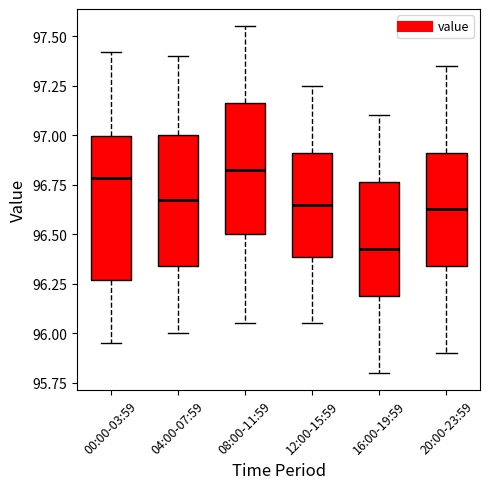

Reading left to right, read every box against the y-axis: the position of its median line, the range the box covers, and the ends of its whiskers. The values are not printed on the chart, so give them approximately, as read against the axis.

00:00-03:59: median 96.80, box 96.25 to 97.00, whiskers 95.95 to 97.40
04:00-07:59: median 96.70, box 96.35 to 97.00, whiskers 96.00 to 97.40
08:00-11:59: median 96.85, box 96.50 to 97.15, whiskers 96.05 to 97.55
12:00-15:59: median 96.65, box 96.40 to 96.90, whiskers 96.05 to 97.25
16:00-19:59: median 96.45, box 96.20 to 96.75, whiskers 95.80 to 97.10
20:00-23:59: median 96.65, box 96.35 to 96.90, whiskers 95.90 to 97.35